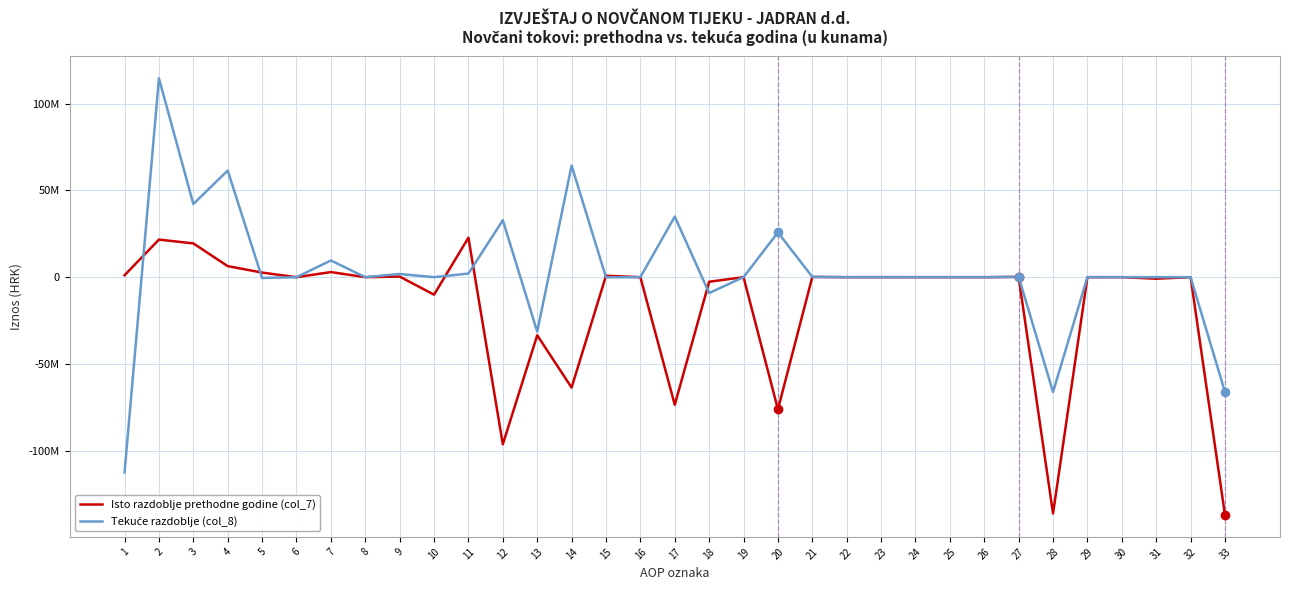

How many interior local valleys does the Isto razdoblje prethodne godine (col_7) series have?

10